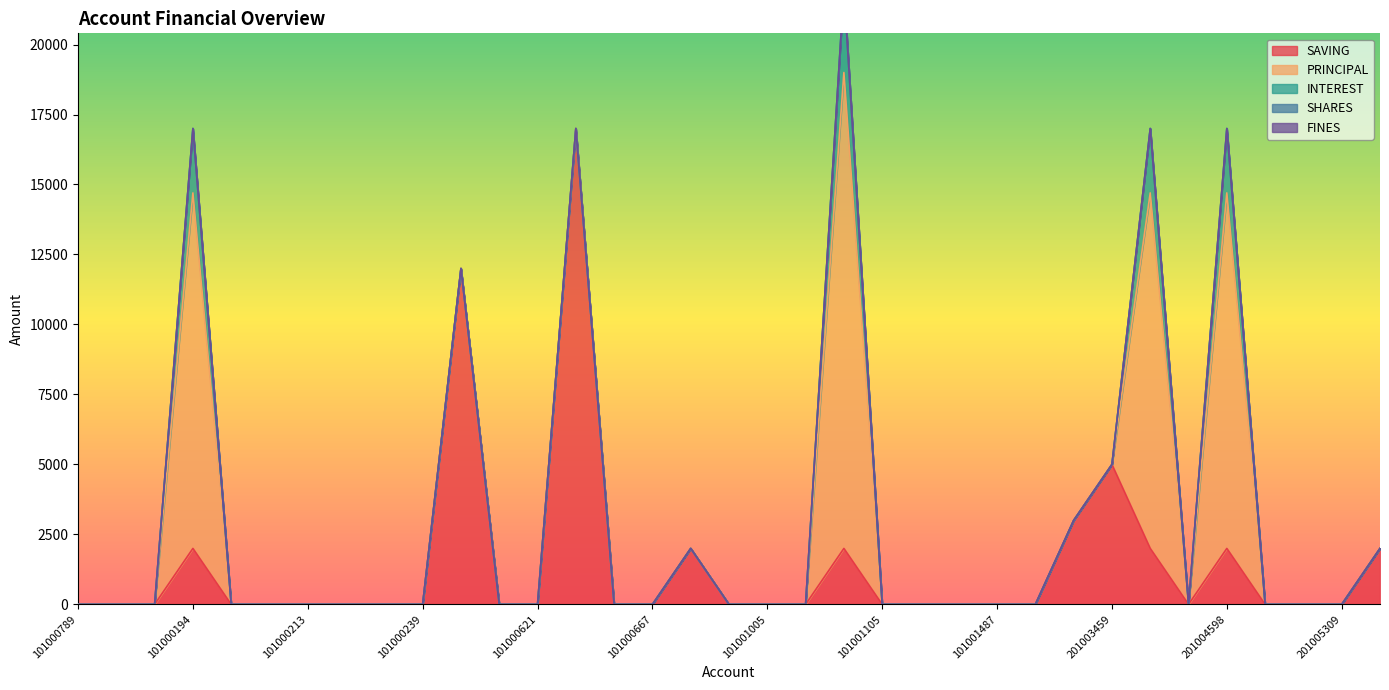

Which category has the highest value in the SAVING series?

101000658